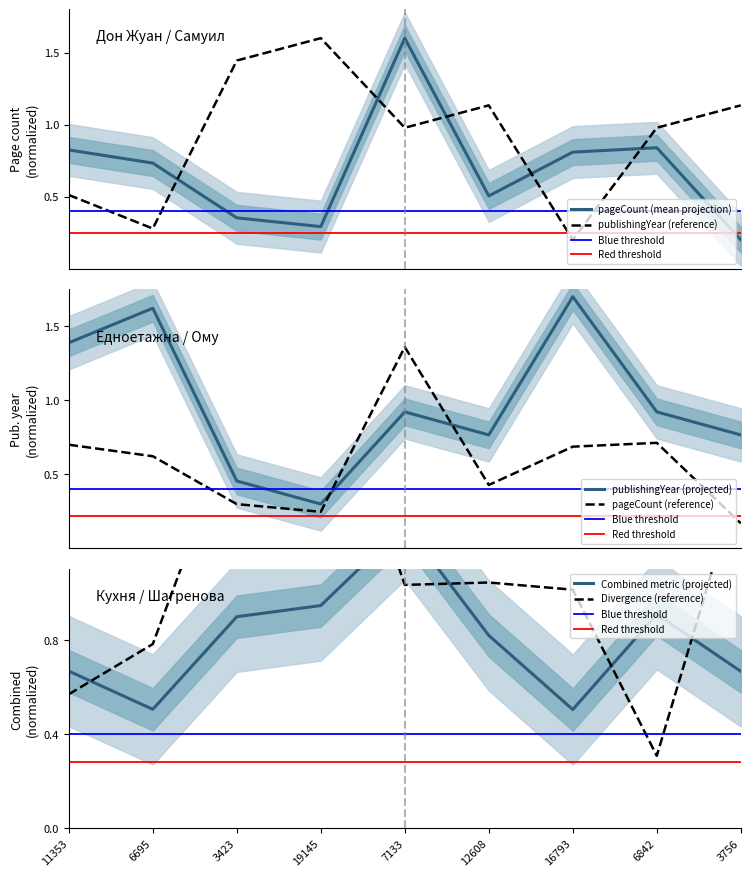

Which has a higher value, 6842 or 16793?

6842